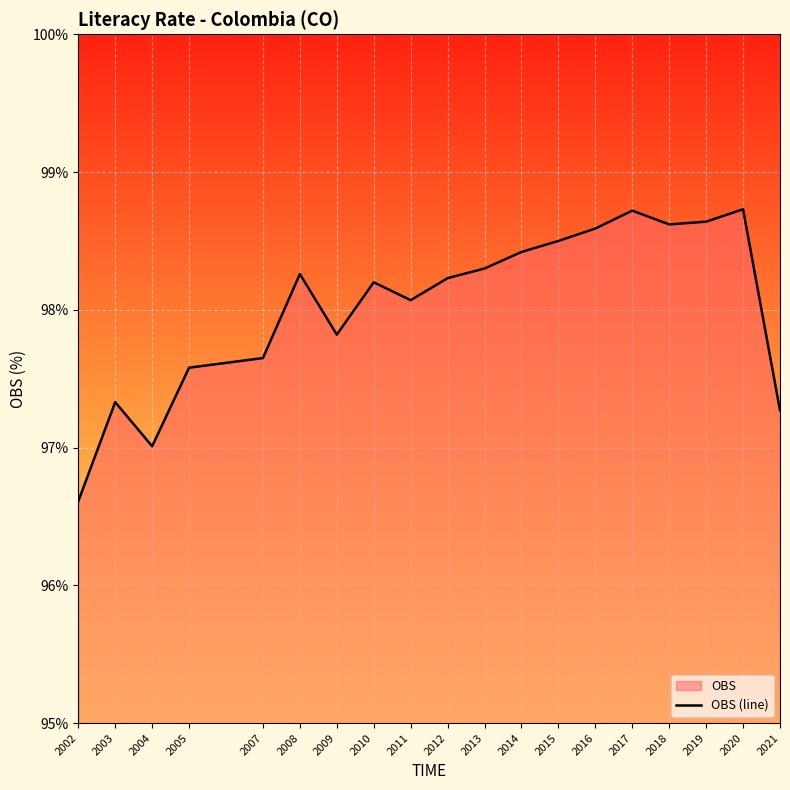

Reading left to right, transcribe all the data shown in this chart.

2002=96.6	2003=97.3	2004=97.0	2005=97.6	2007=97.7	2008=98.3	2009=97.8	2010=98.2	2011=98.1	2012=98.2	2013=98.3	2014=98.4	2015=98.5	2016=98.6	2017=98.7	2018=98.6	2019=98.6	2020=98.7	2021=97.3